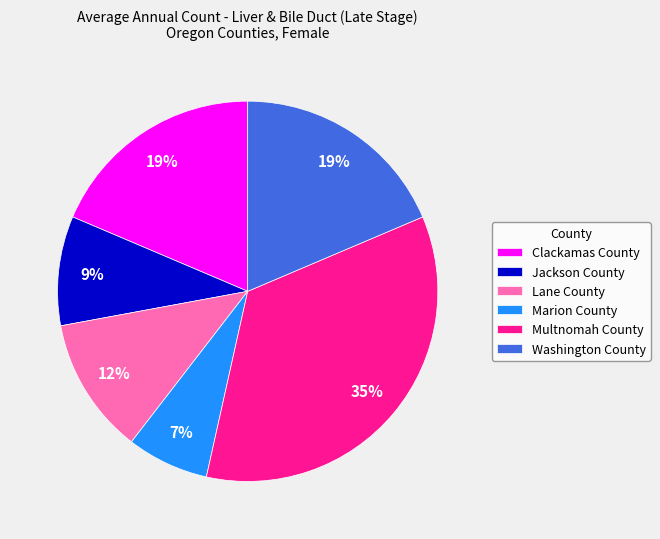

What is the largest slice in the pie chart?

Multnomah County